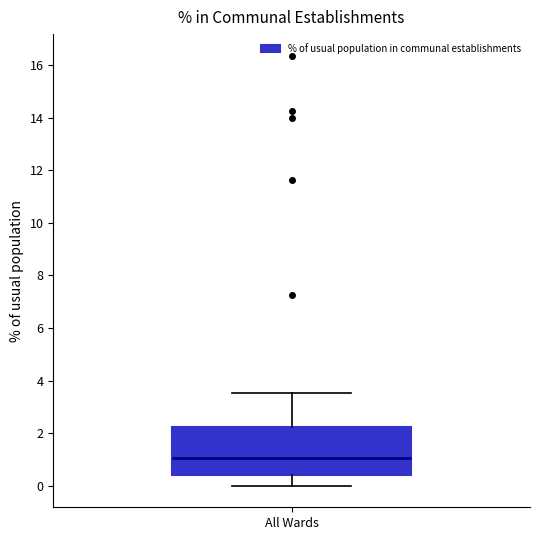

Read this box plot against the y-axis: the position of the median line, the range covered by the box, and the ends of both whiskers. The values are not printed on the chart, so give them approximately, as read against the axis.

median 1.0, box 0.4 to 2.2, whiskers 0.0 to 3.6